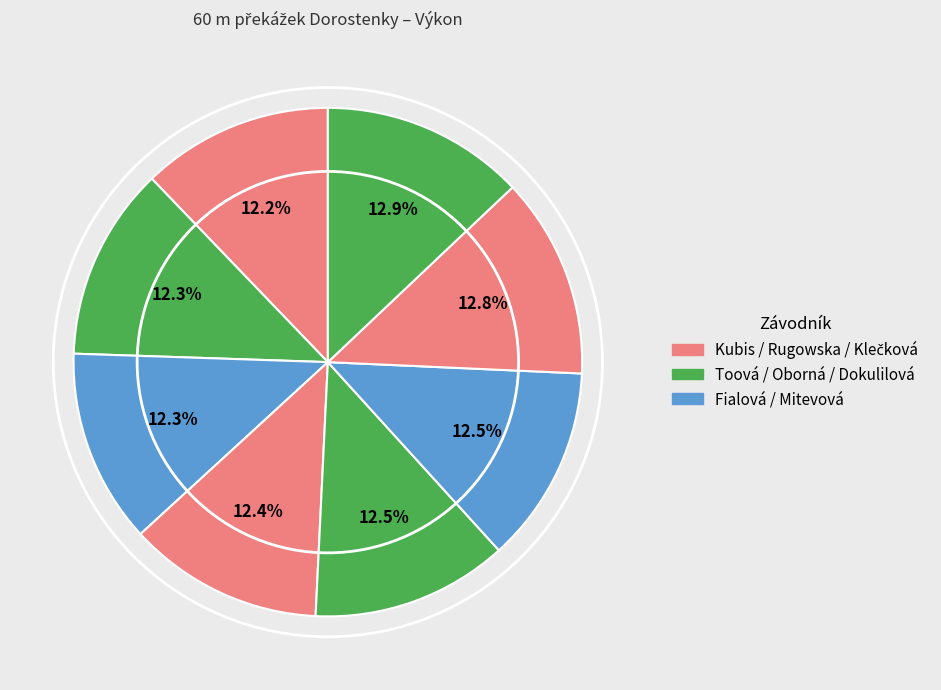

Count the number of slices in the pie.

8